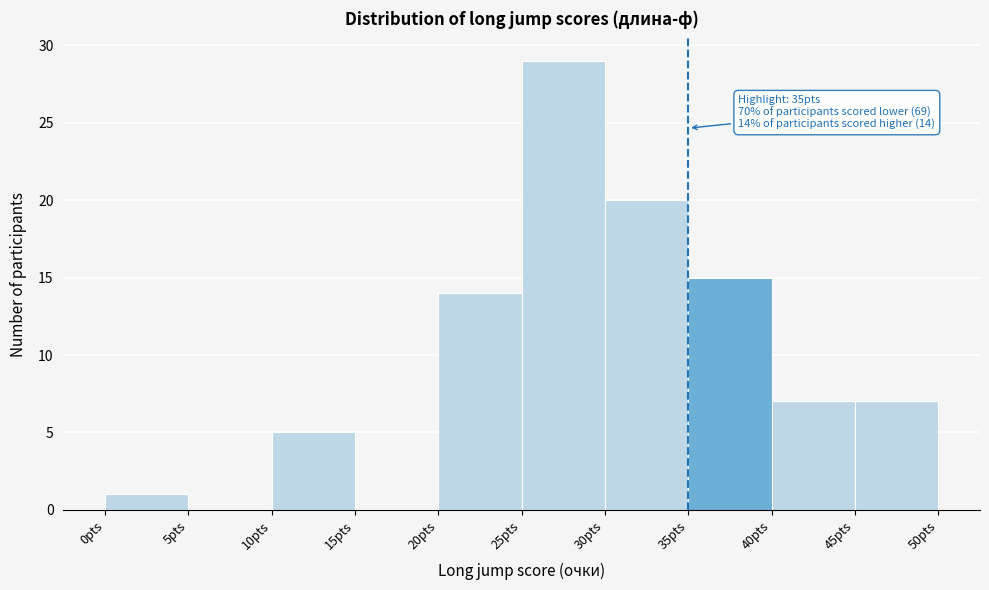

Over which range of the x-axis is the bar tallest?

25 to 30